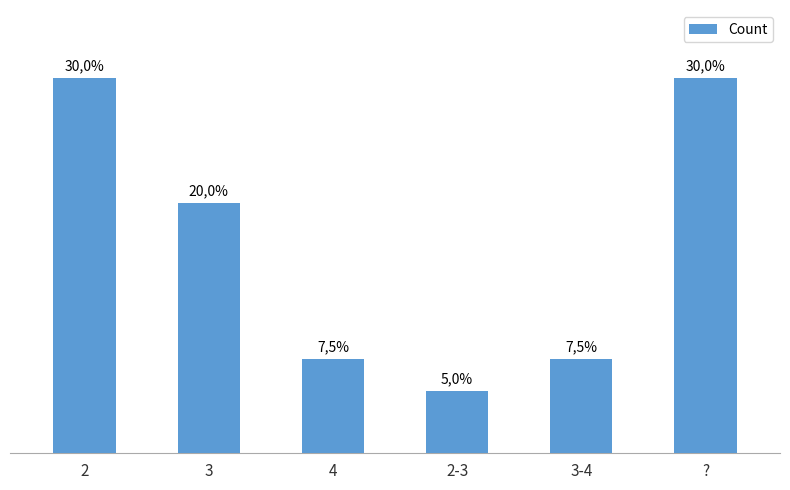

Rank the categories by value from highest to lowest.

2, ?, 3, 4, 3-4, 2-3